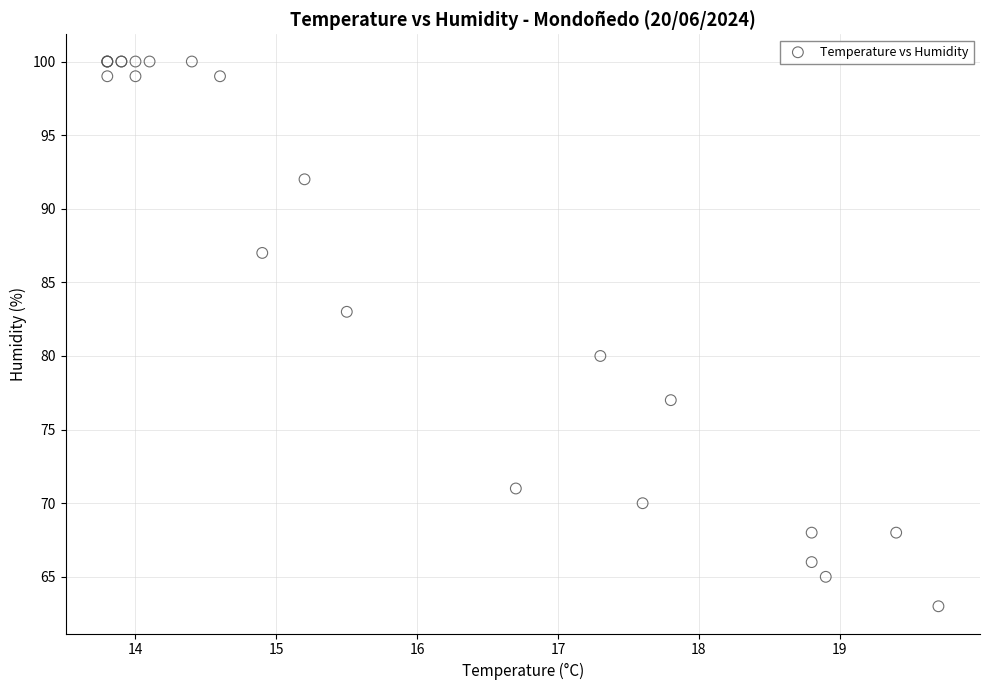

What Y value in the scatter plot is closest to 81?

80